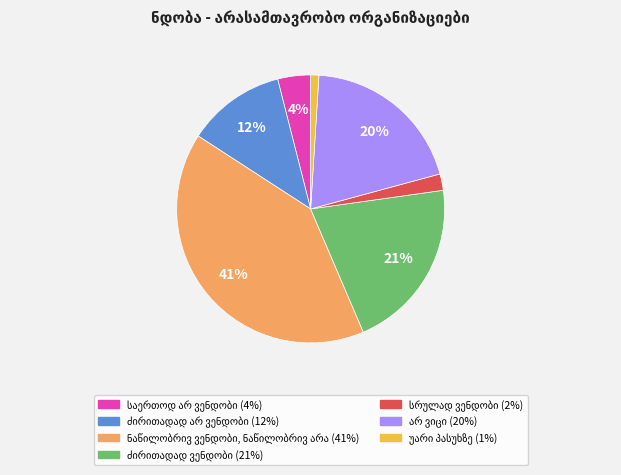

To the nearest percent, what is the difference between the largest and smallest slice percentages?

40%